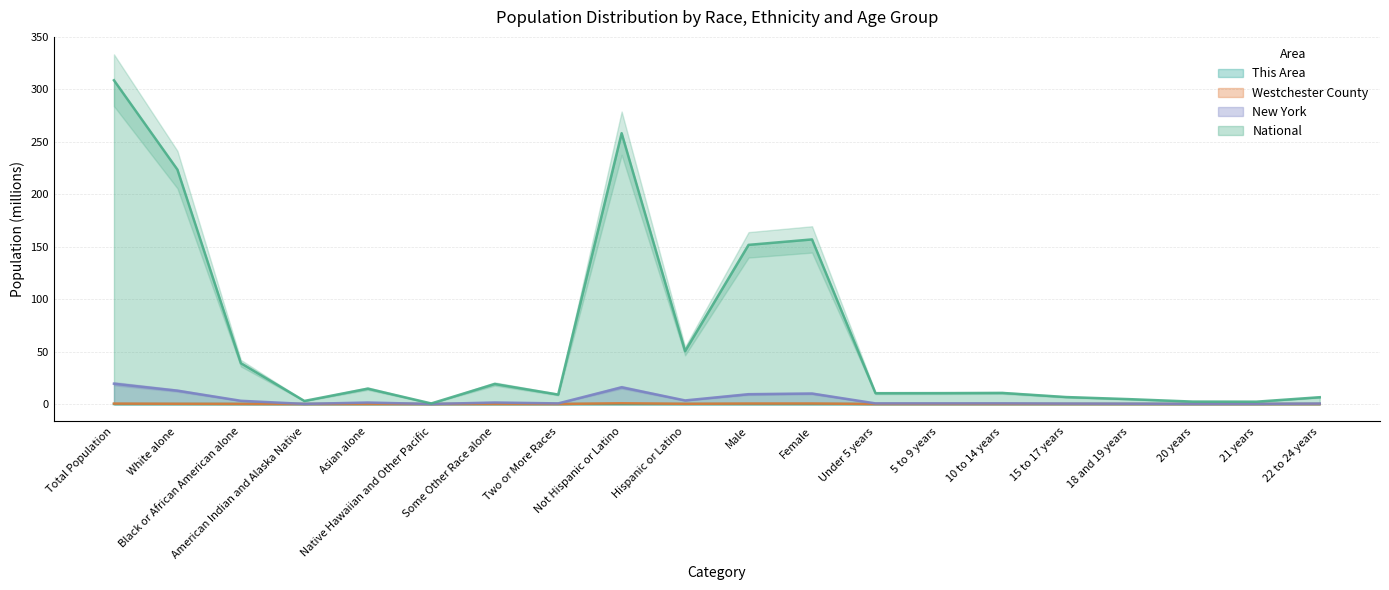

How many interior local peaks does the New York series have?

5